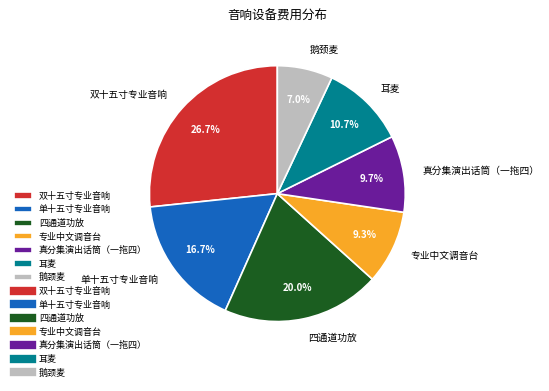

Between 单十五寸专业音响 and 鹅颈麦, which is larger?

单十五寸专业音响